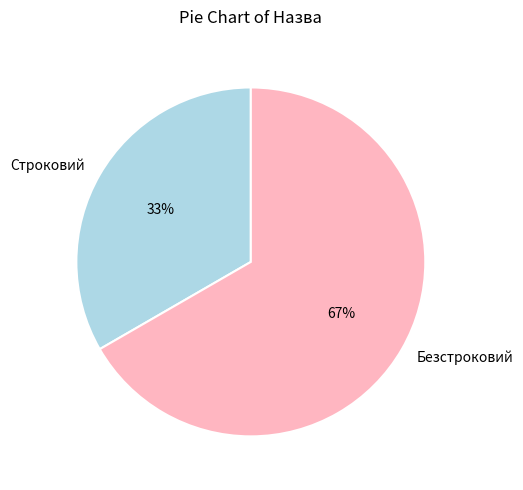

To the nearest percent, what is the combined percentage of Строковий and Безстроковий?

100%